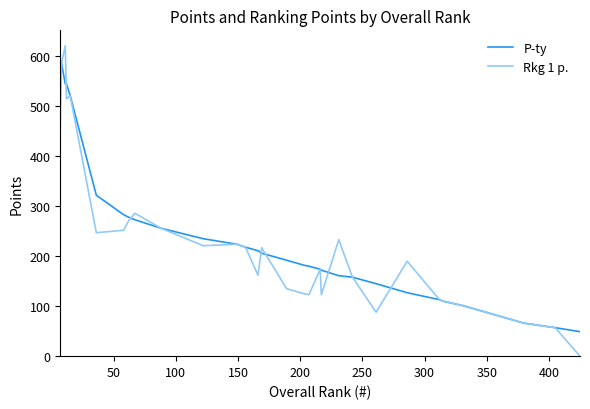

What is the difference between the maximum and minimum values in the P-ty series?

542